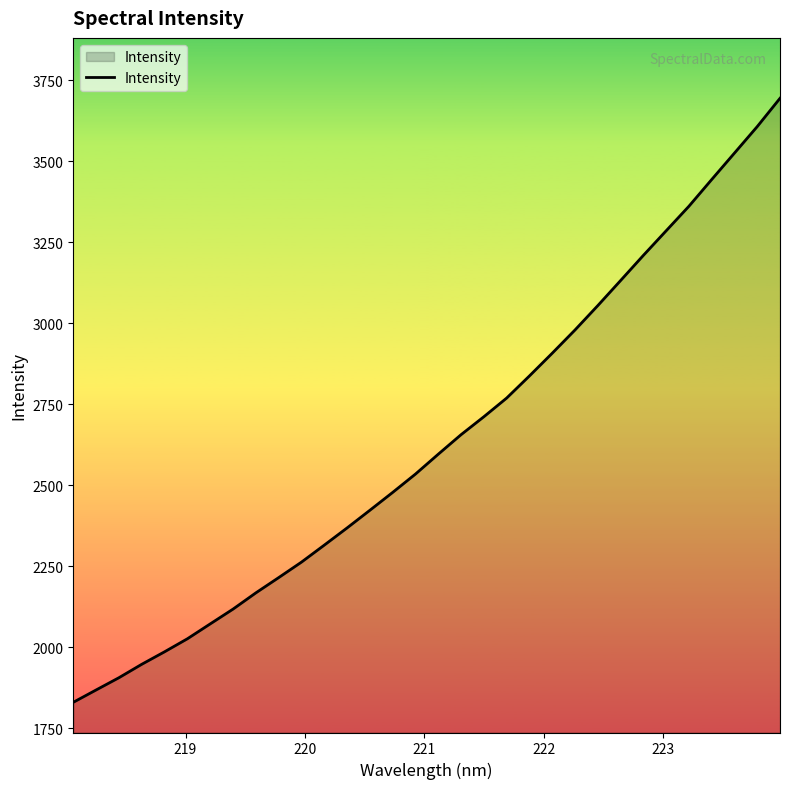

What is the difference between the maximum and minimum values?

1864.8